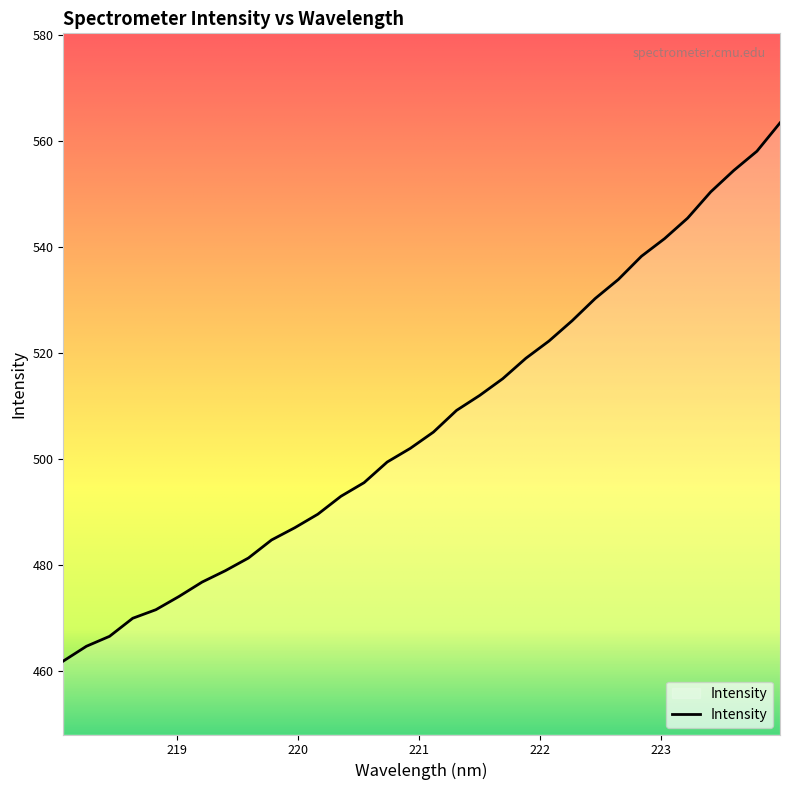

What is the minimum value shown in the chart?

461.9